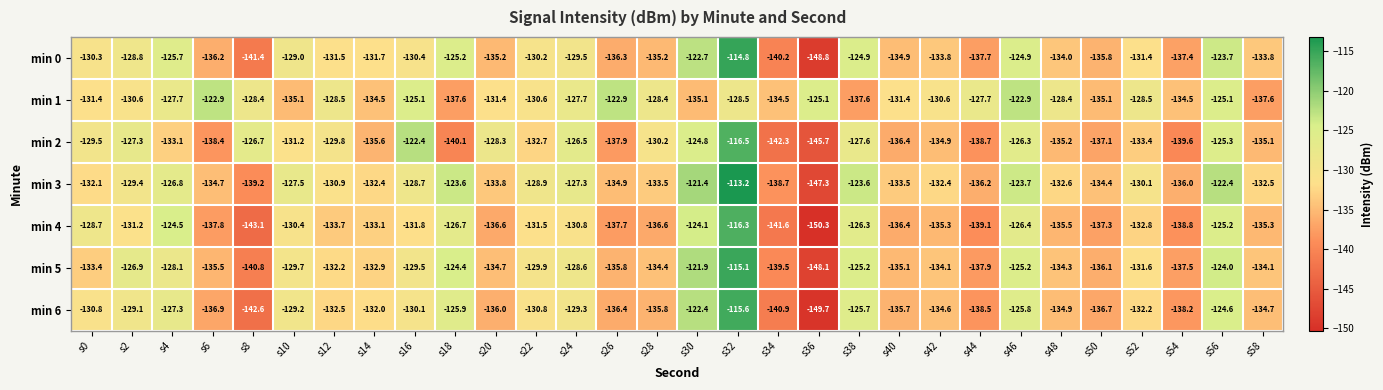

At which label is min 0 closest to -131?

s52